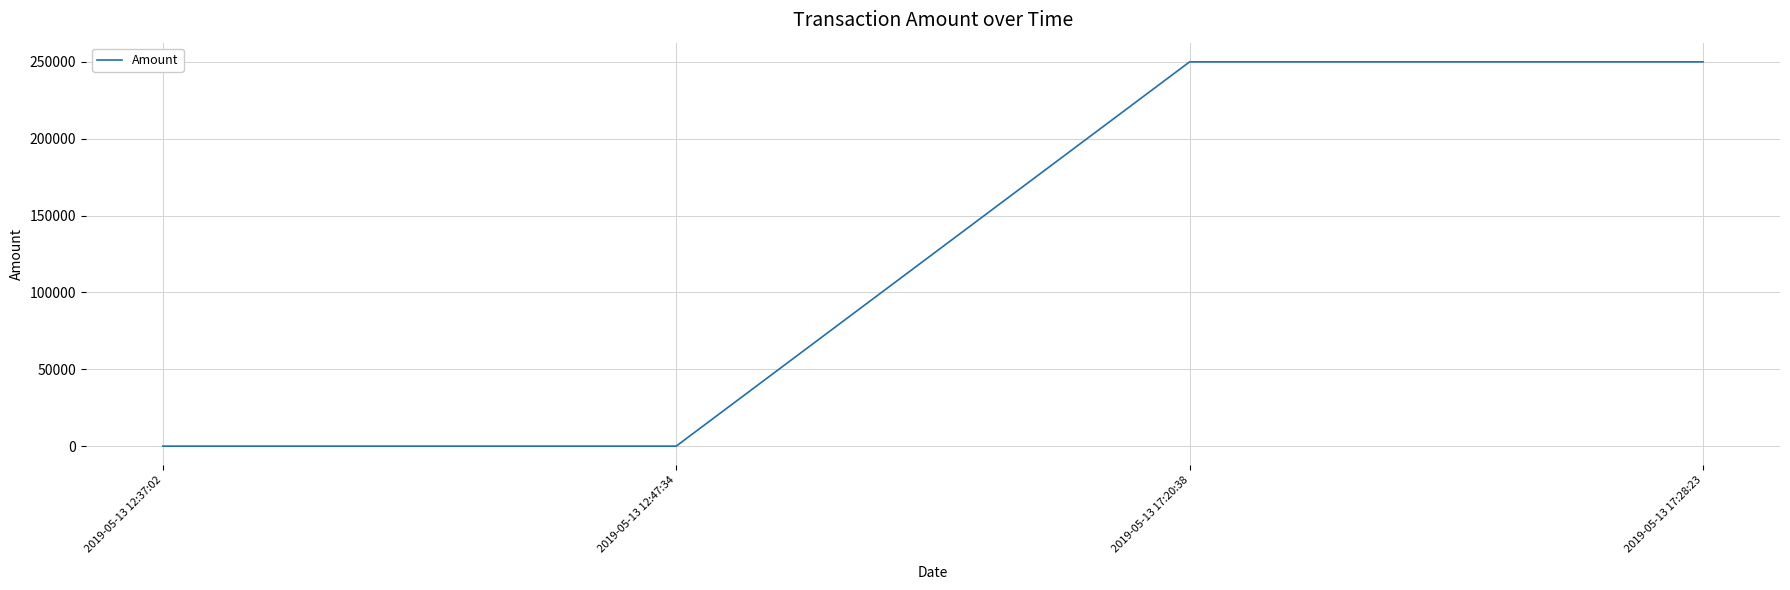

What is the difference between the maximum and second lowest values?

249786.0